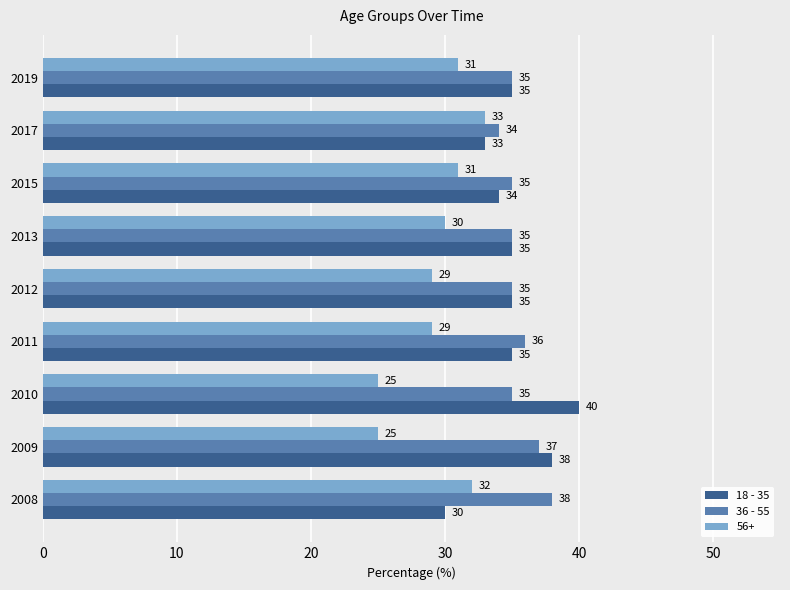

Rank the series by their maximum value, from lowest to highest.

56+, 36 - 55, 18 - 35